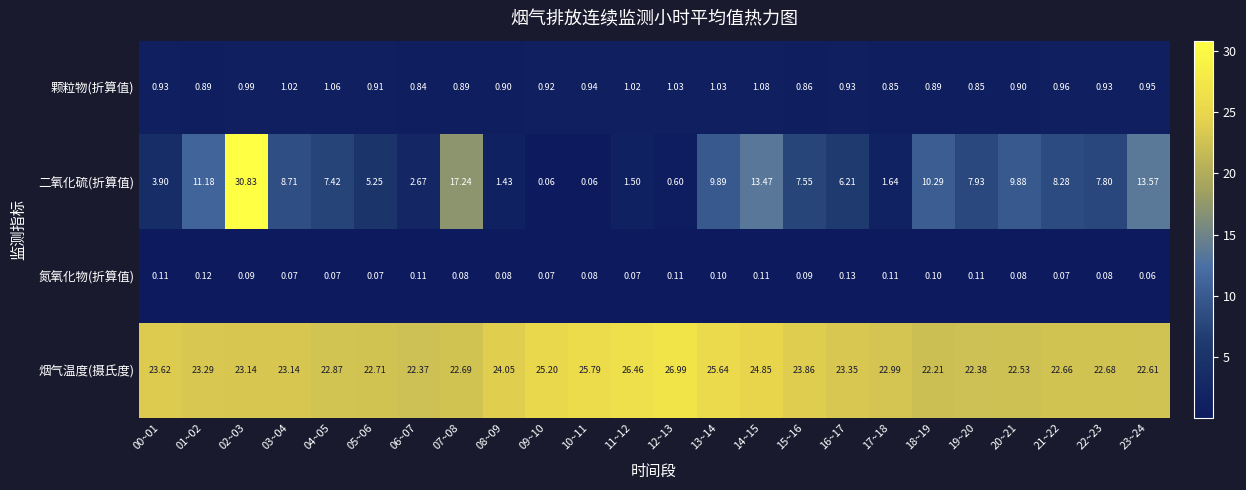

At which category is the sum across all series the highest?

02~03